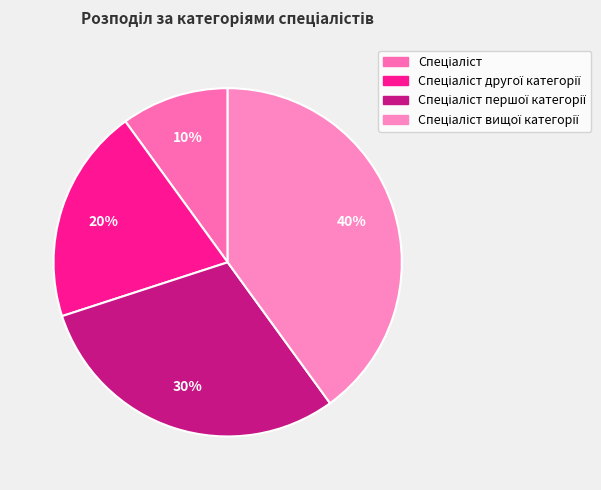

Is Спеціаліст вищої категорії the majority of the pie?

No